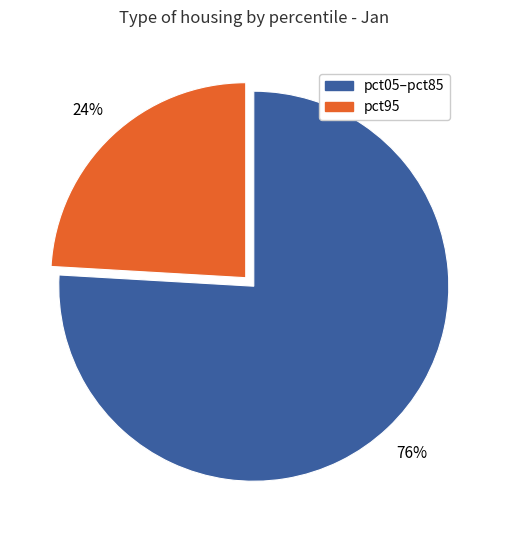

To the nearest percent, what is the difference between the largest and smallest slice percentages?

52%